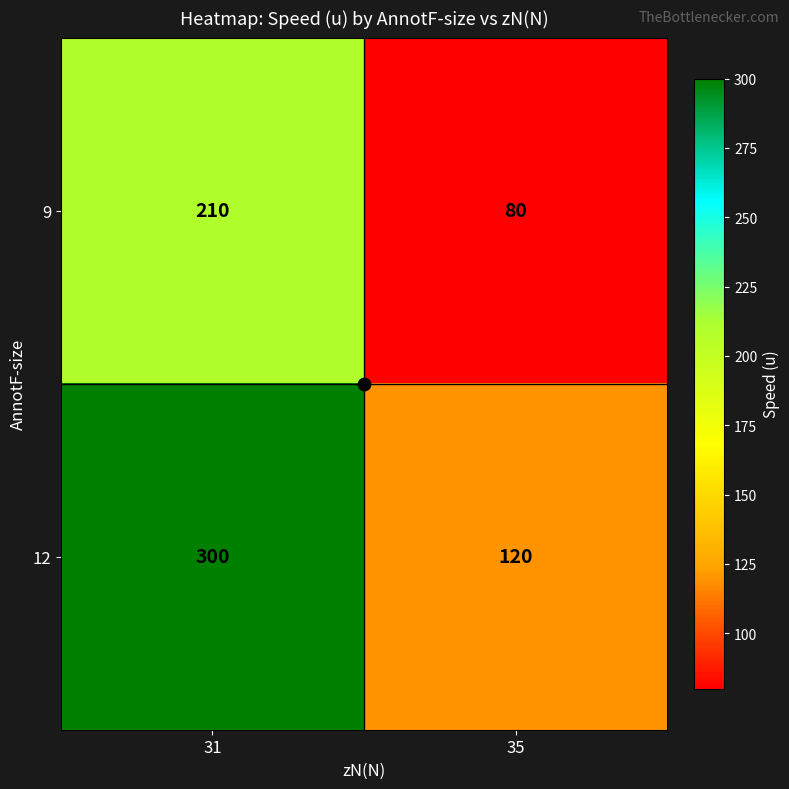

What value does the 12 series have at 35, to the nearest 5?

120